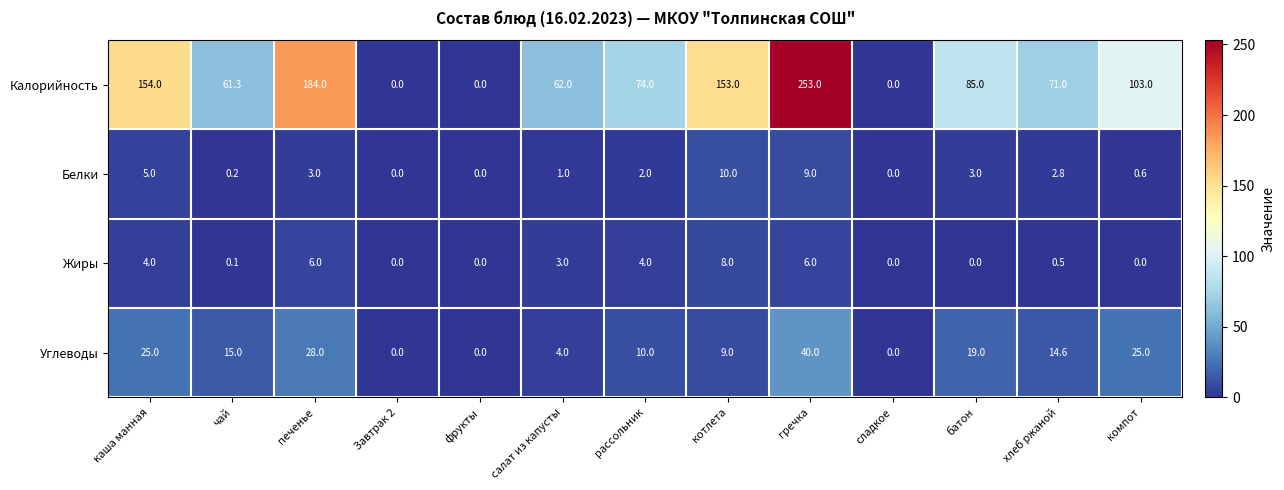

List the series in order of their peak value, lowest first.

Жиры, Белки, Углеводы, Калорийность